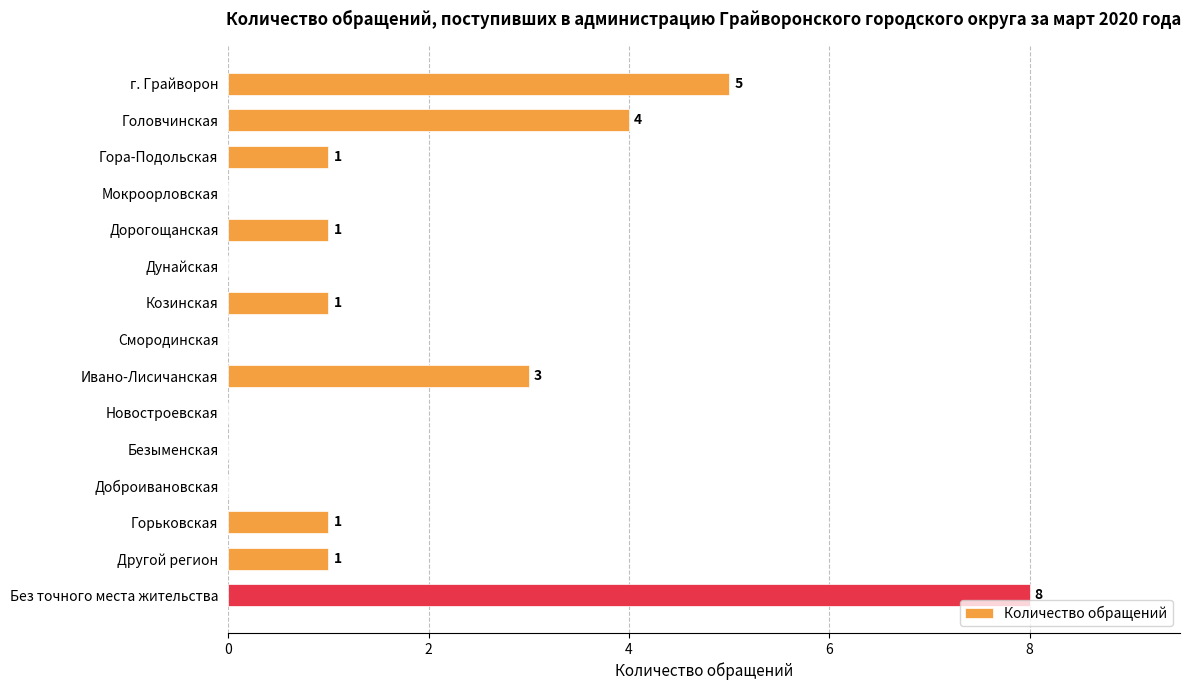

The chart shows a value of 3 at г. Грайворон. True or false?

False